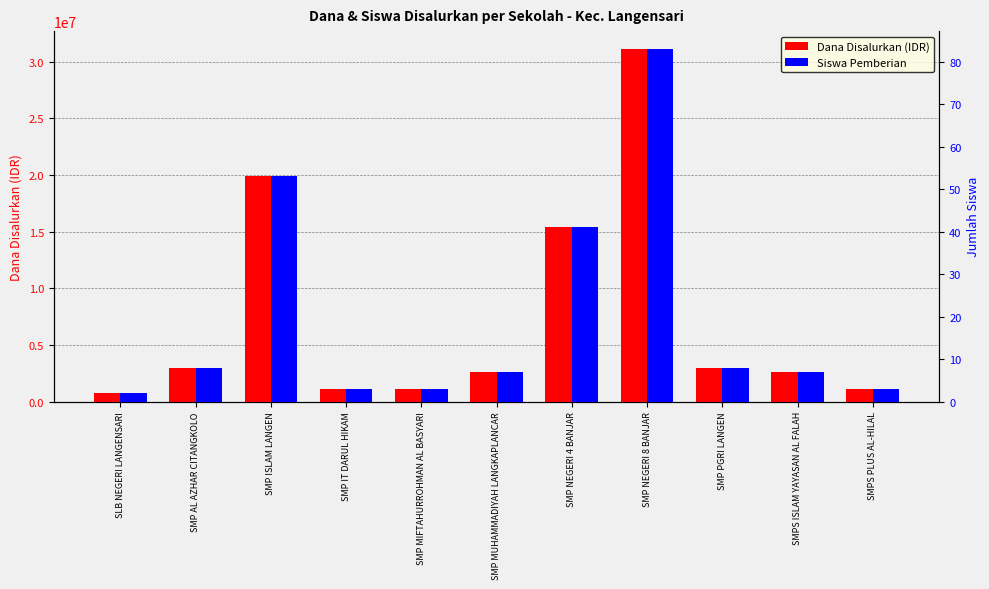

Which label corresponds to the largest value in the chart?

SMP NEGERI 8 BANJAR